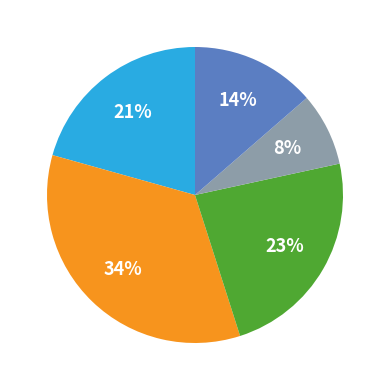

To the nearest percent, what is the difference between the largest and smallest slice percentages?

26%